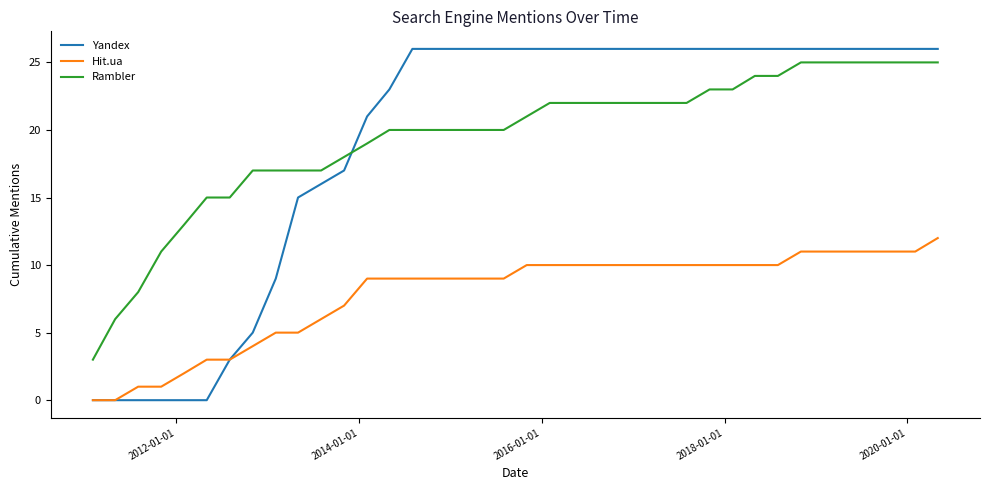

List the series in order of their peak value, lowest first.

Hit.ua, Rambler, Yandex